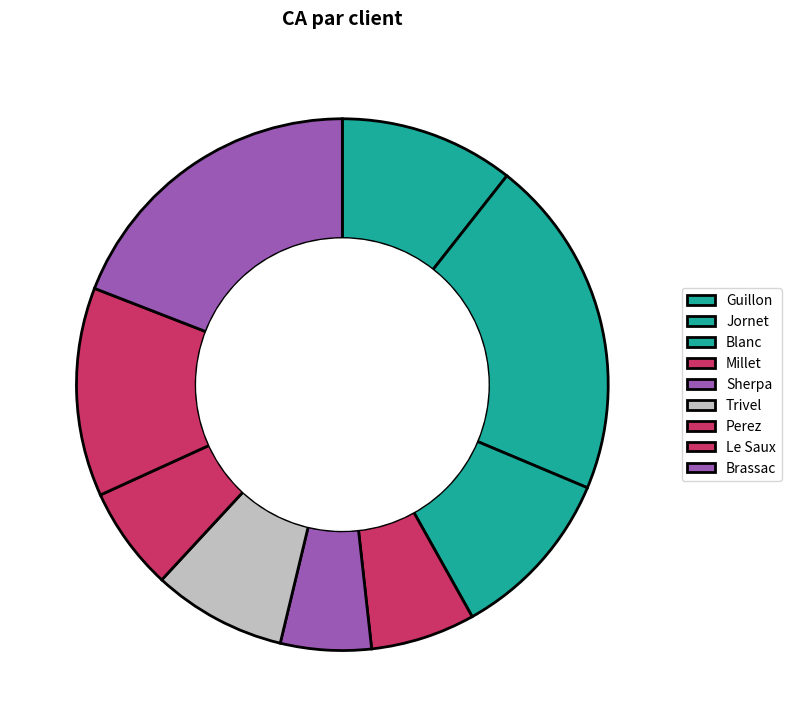

To the nearest percent, what portion does Blanc represent?

11%